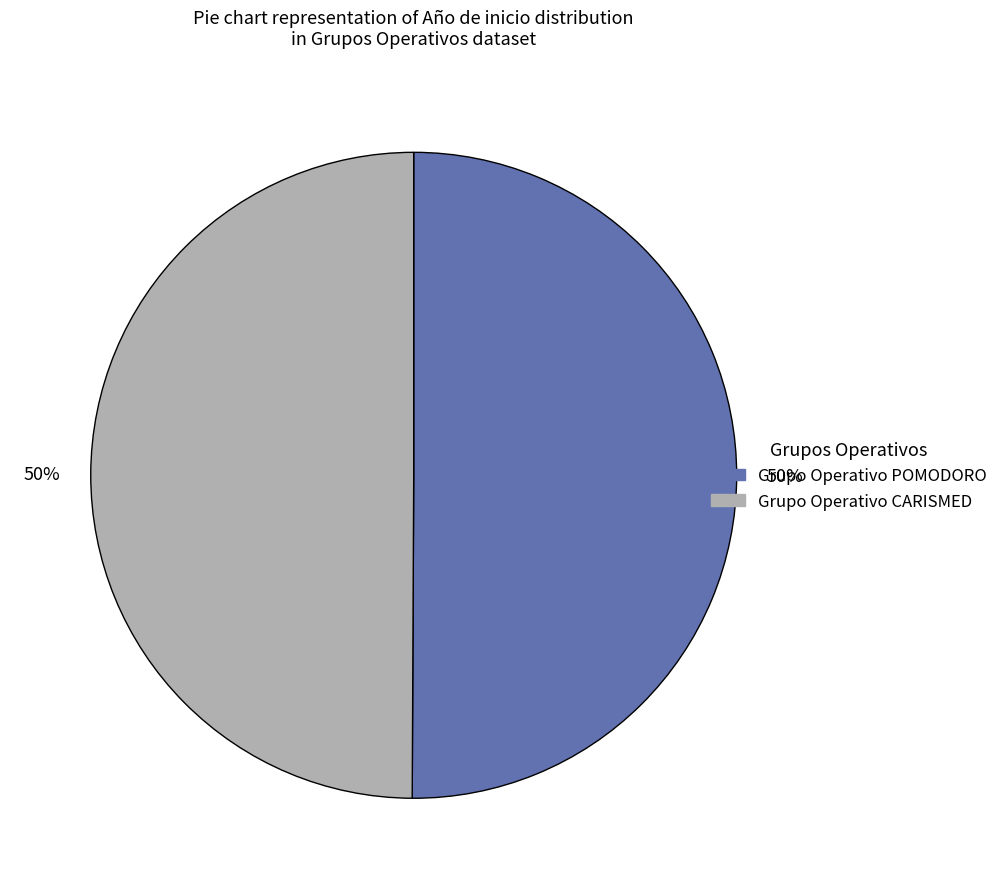

To the nearest percent, what is the combined percentage of Grupo Operativo POMODORO and Grupo Operativo CARISMED?

100%